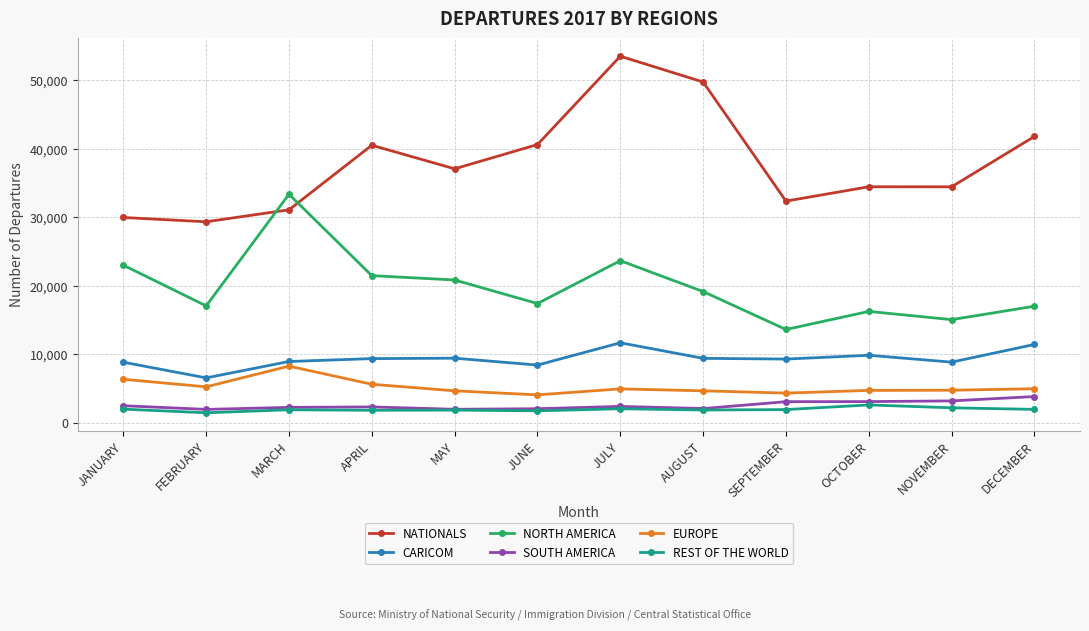

How many distinct data groups are displayed?

6